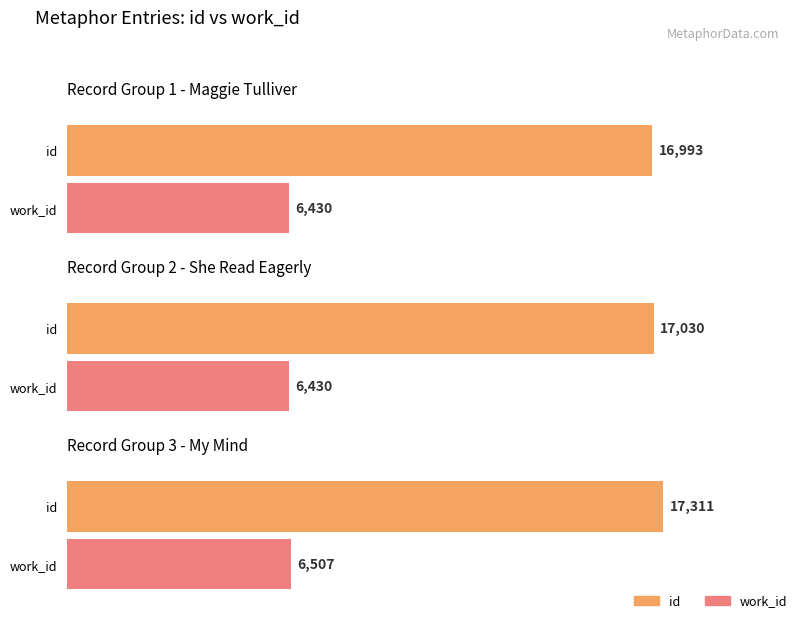

Read the id value at My mind is something metaphor, to the nearest 5.

17310